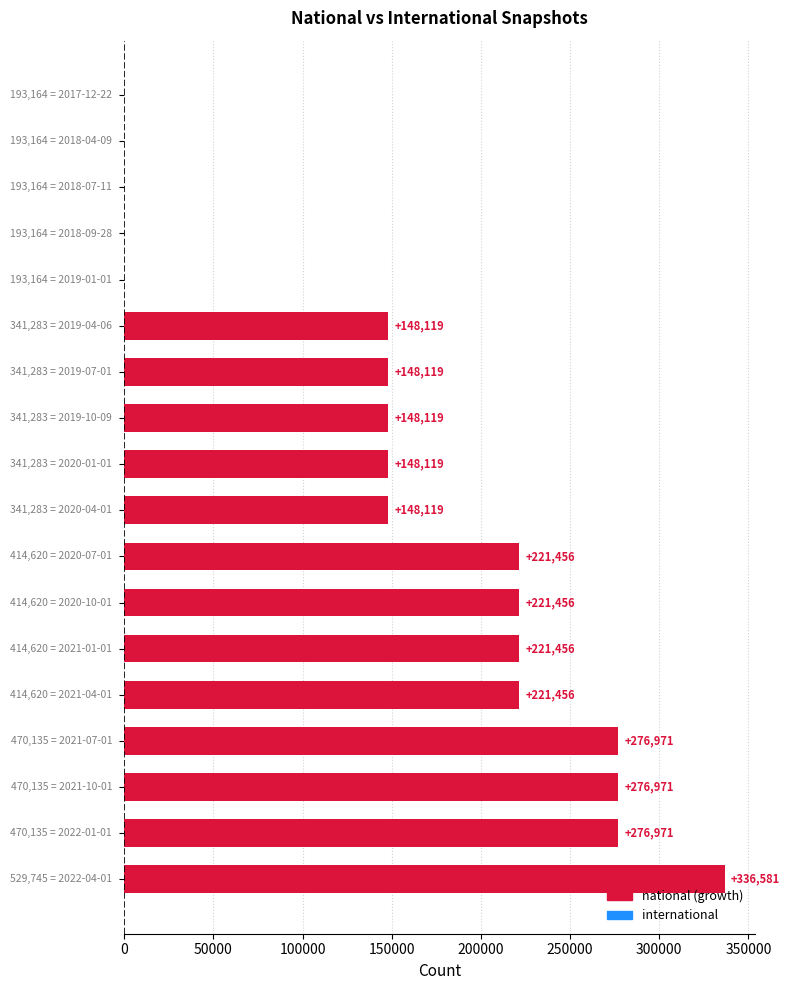

How many values are between 0 and 221456?

14